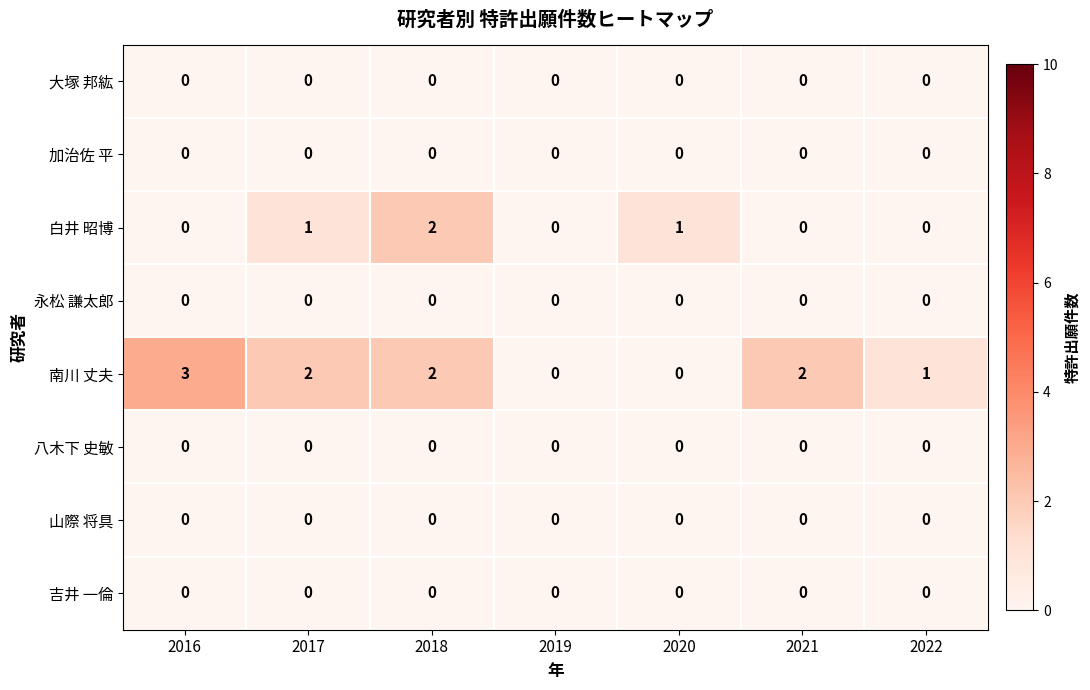

What is the total value across all series at 2018?

4